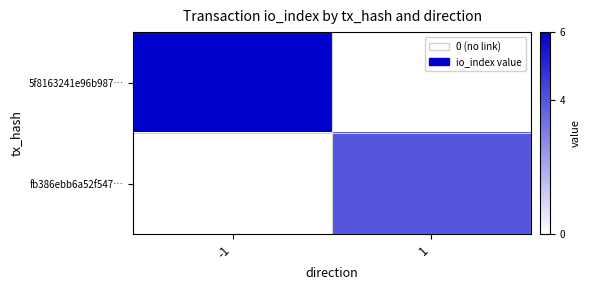

How many distinct data groups are displayed?

2